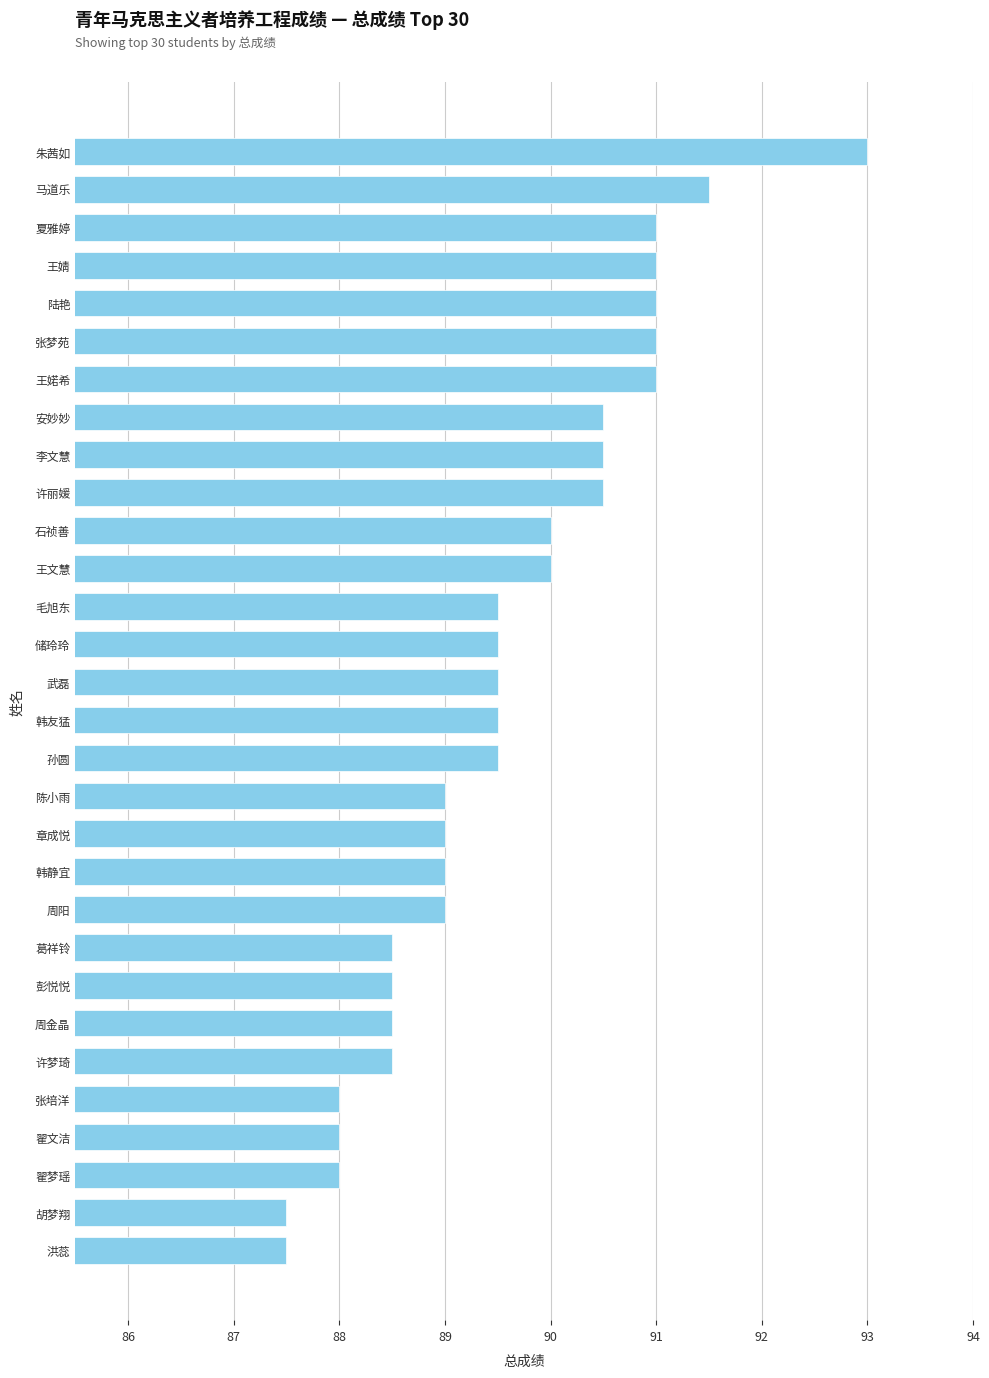

Which has a higher value, 李文慧 or 朱茜如?

朱茜如